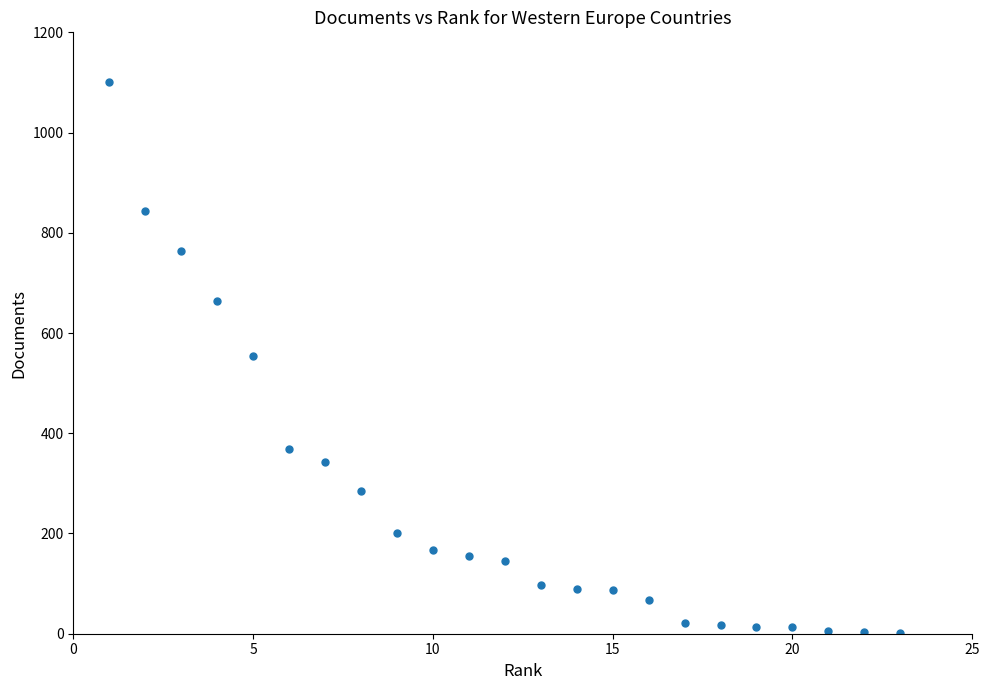

What is the range of Y values (max minus min)?

1099